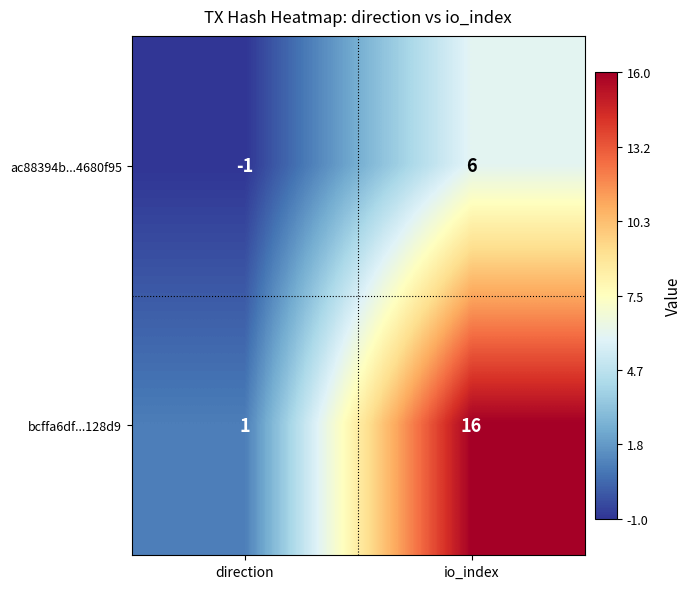

Which series has the widest spread of values?

bcffa6df...128d9